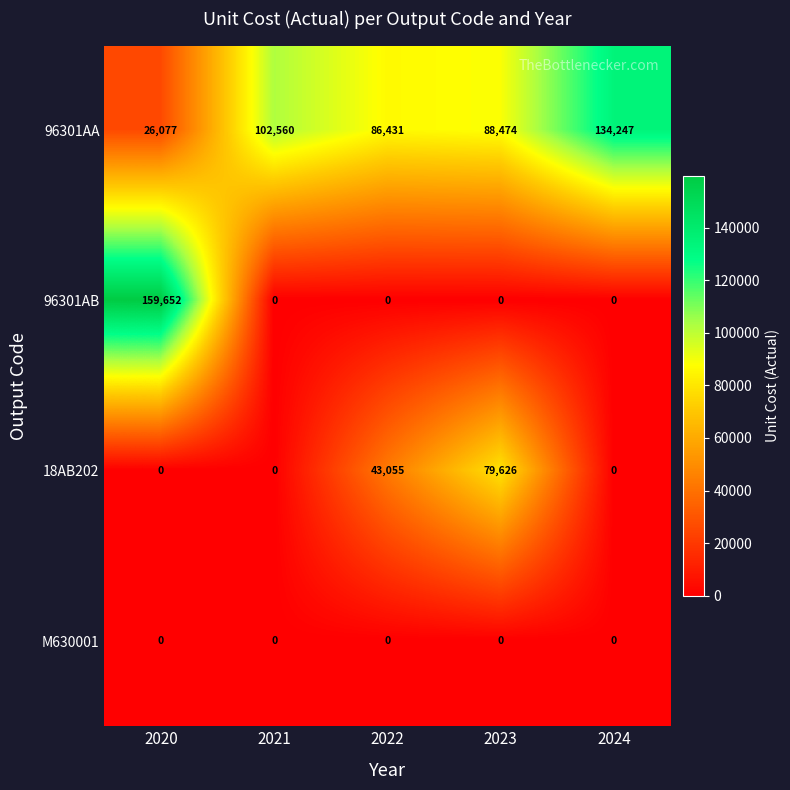

What is the difference between the maximum and minimum values in the 96301AB series?

159652